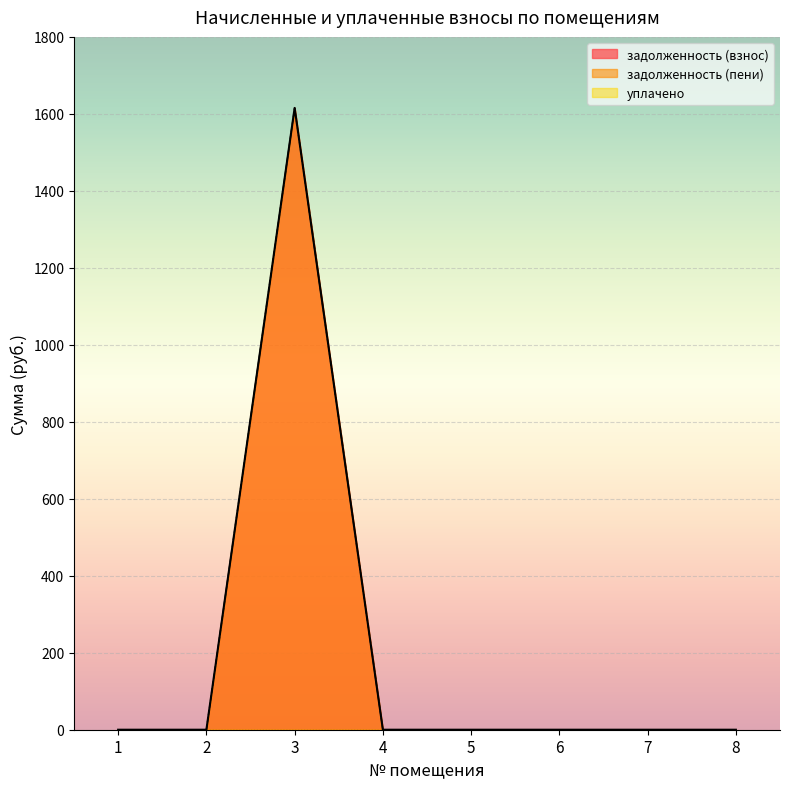

Which category has the highest value in the задолженность (пени) series?

3